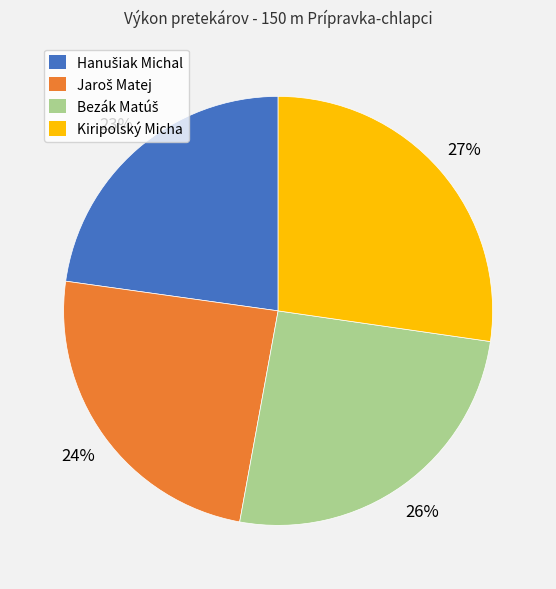

What is the largest slice in the pie chart?

Kiripolský Micha